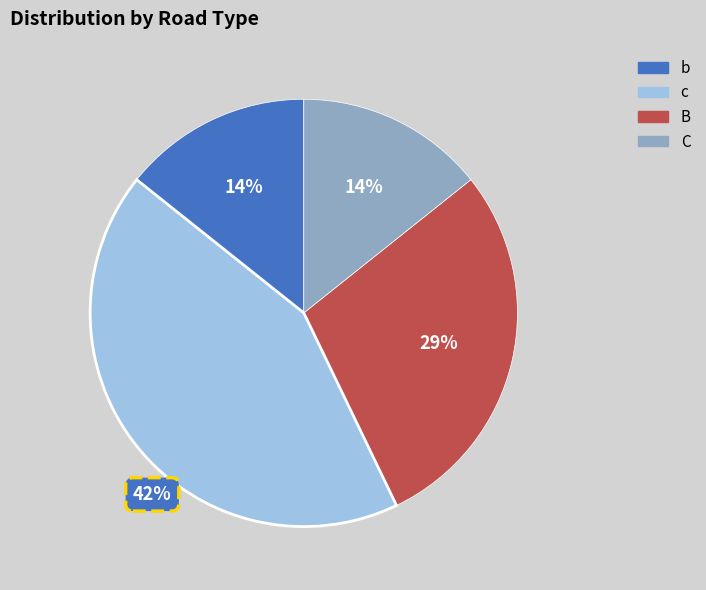

Is there any slice that represents more than half of the pie?

No